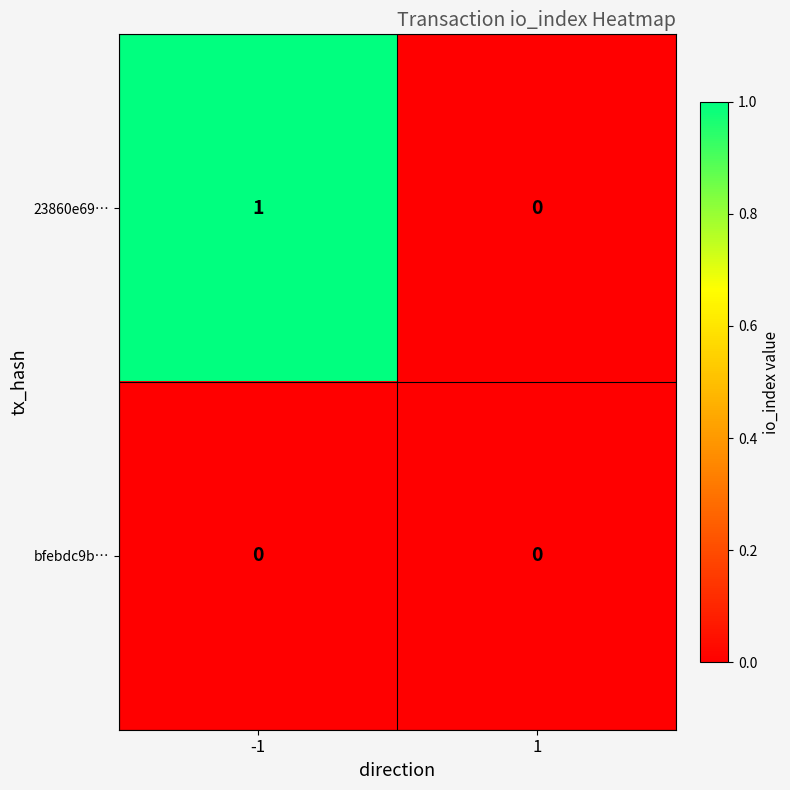

The value of 23860e69… at -1 is 1. True or false?

True